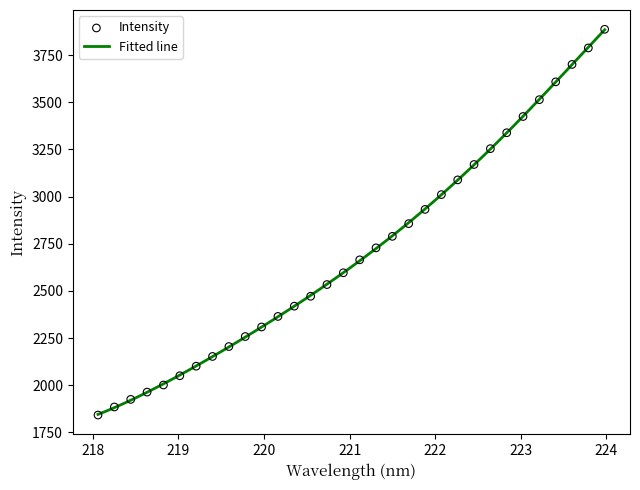

Between 218.6332 and 222.6447, which is larger?

222.6447